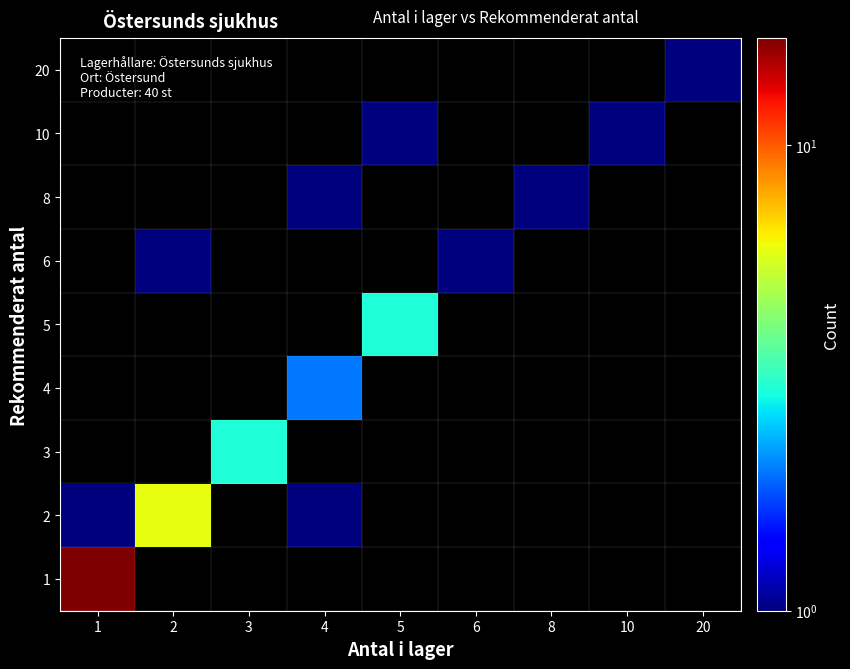

How many data points does each series have?

9